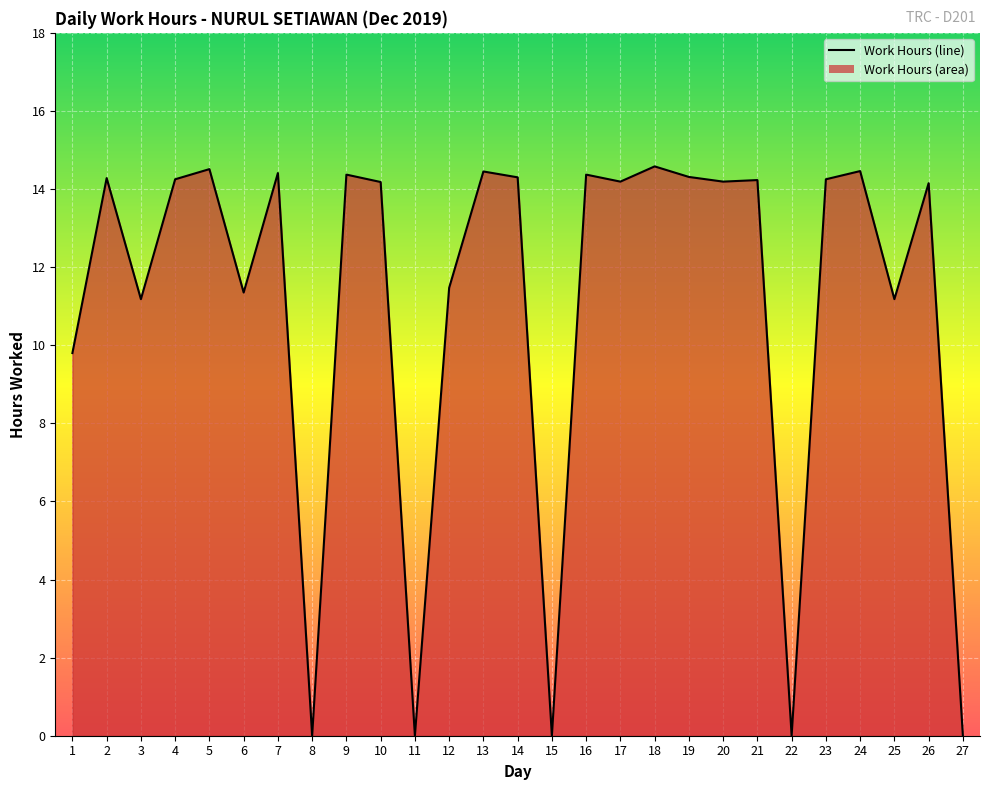

What is the ratio of the value at 26 to the value at 3?

1.3